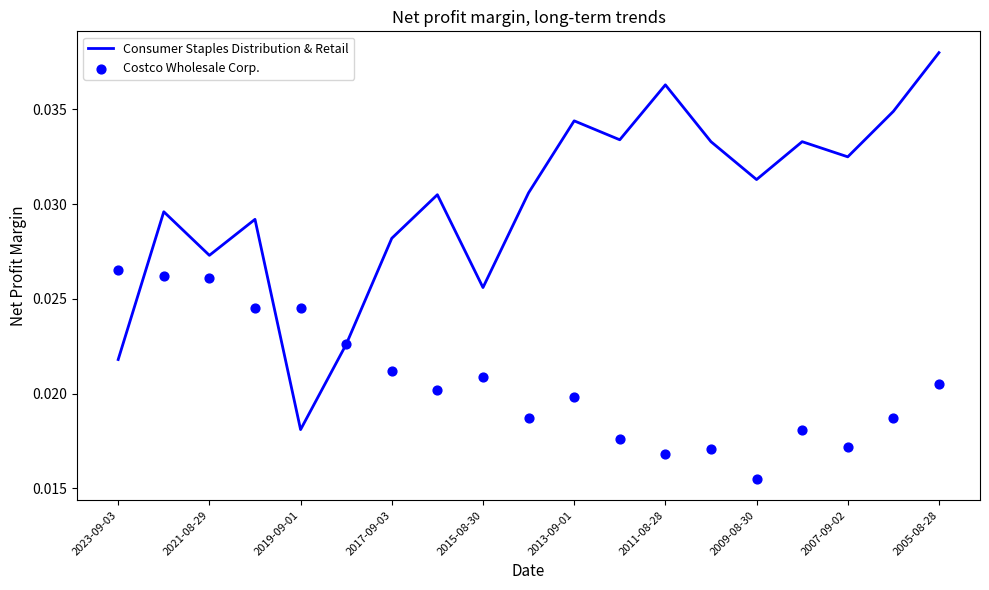

True or false: Consumer Staples Distribution & Retail has a value of 0.1 at 2017-09-03.

False